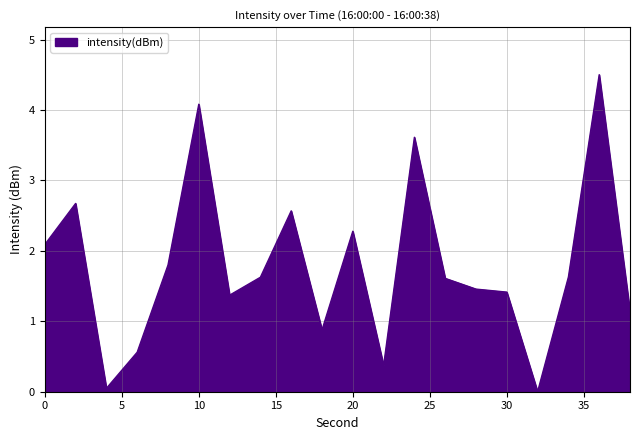

What is the maximum value shown in the chart?

4.5